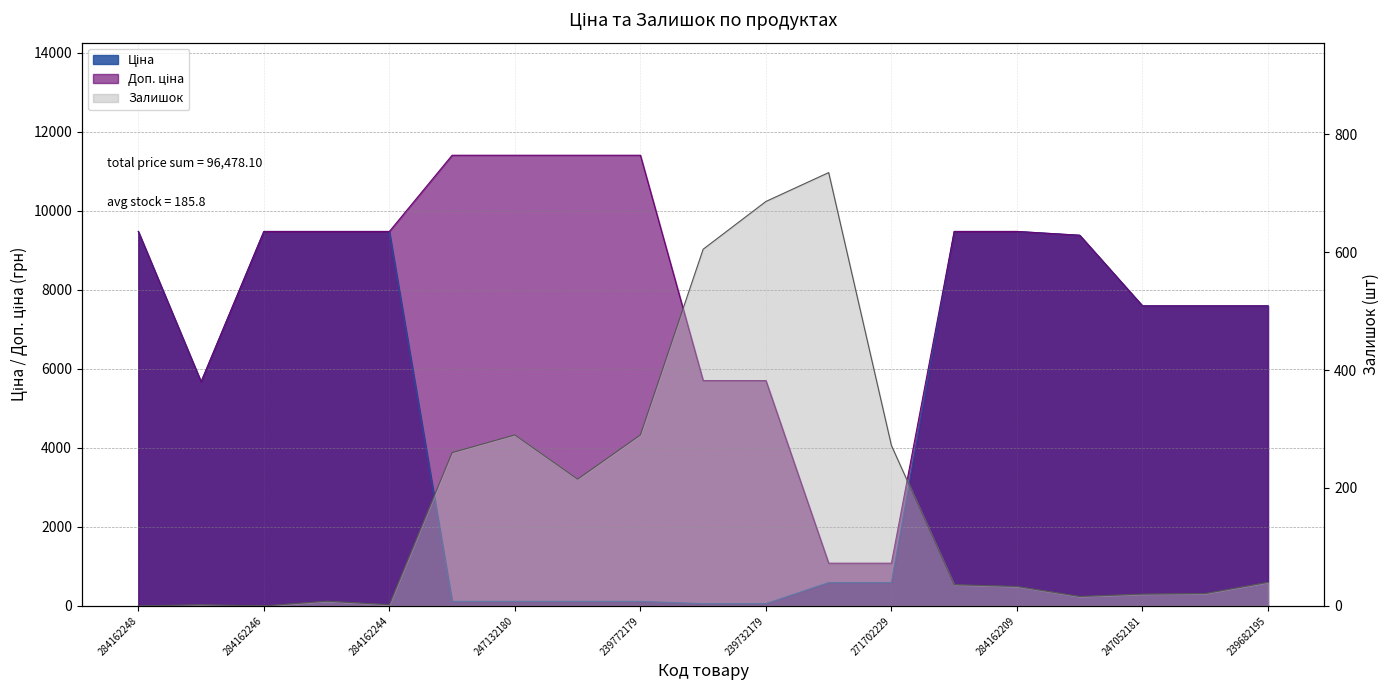

The value of Ціна at 284162244 is 9480.1. True or false?

True